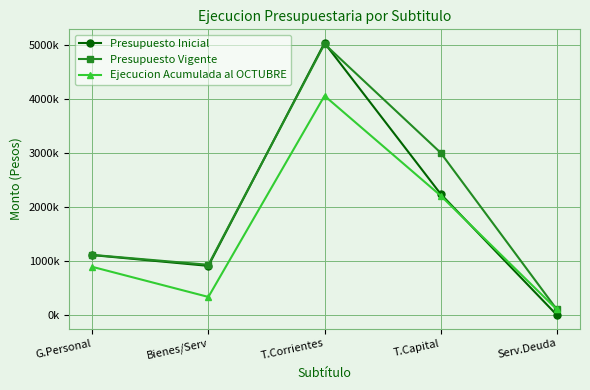

True or false: Presupuesto Vigente and Ejecucion Acumulada al OCTUBRE intersect in this chart.

False